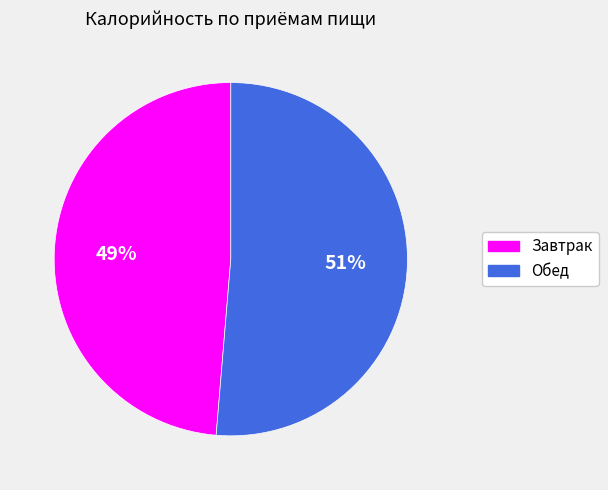

Count the number of slices in the pie.

2